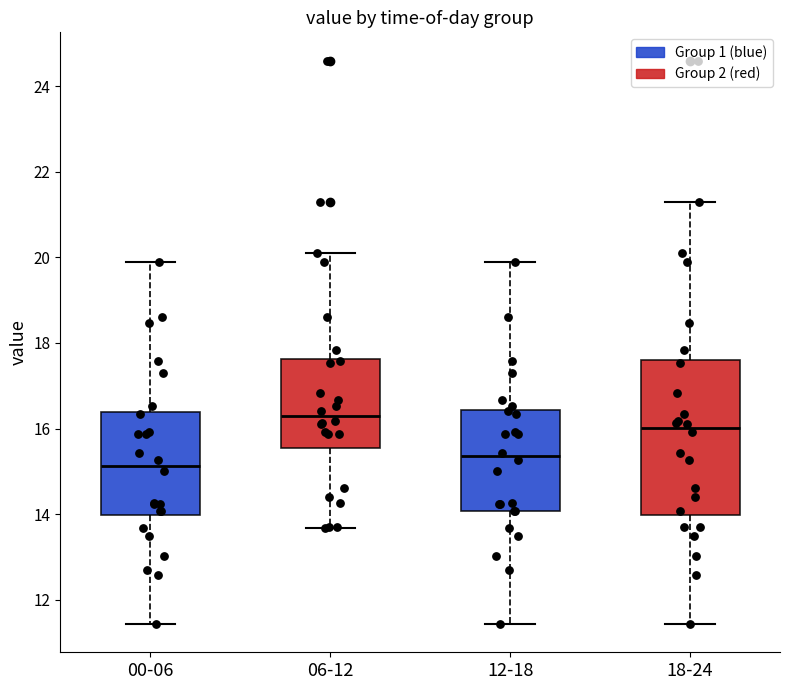

Which box's median line is the highest?

06-12